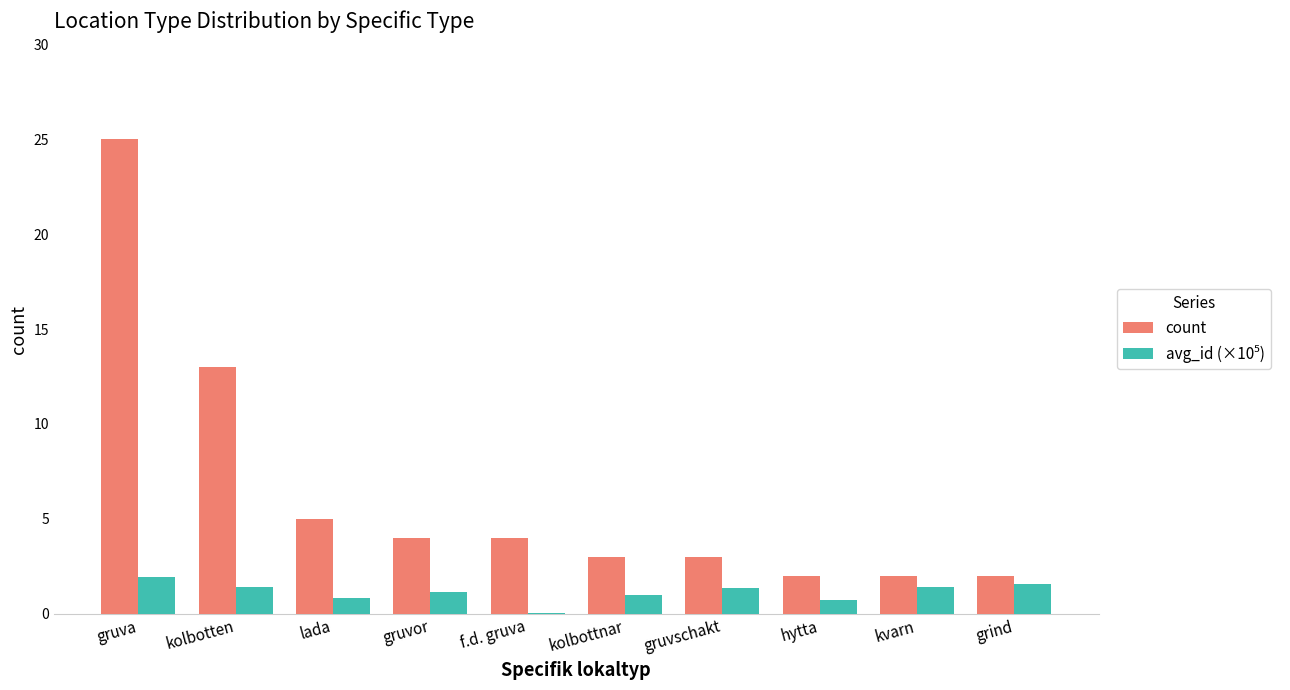

The count series shows 5.0 at lada. True or false?

True